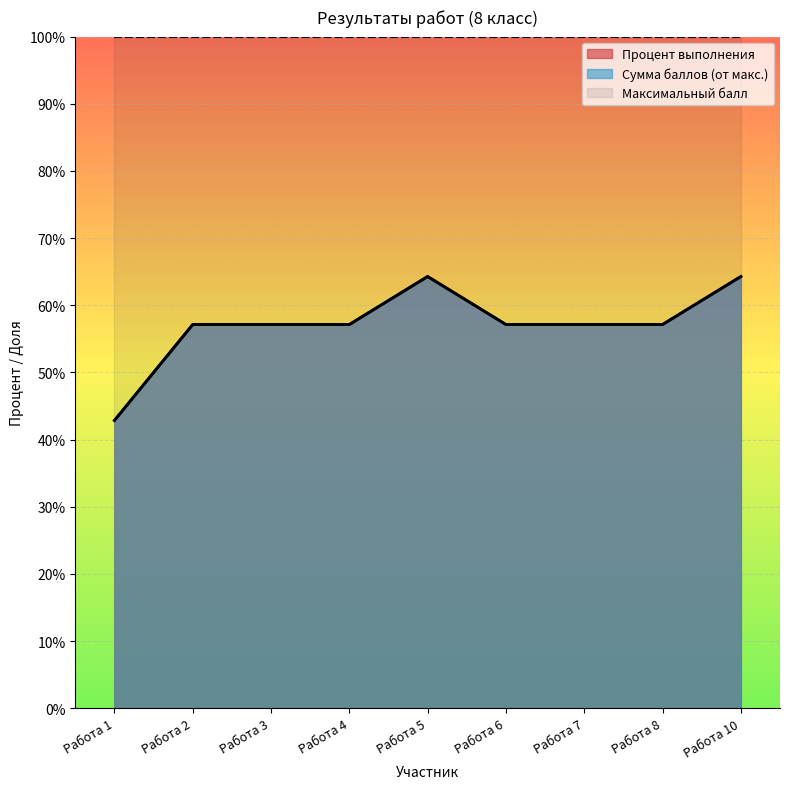

How many lines are shown in the chart?

3